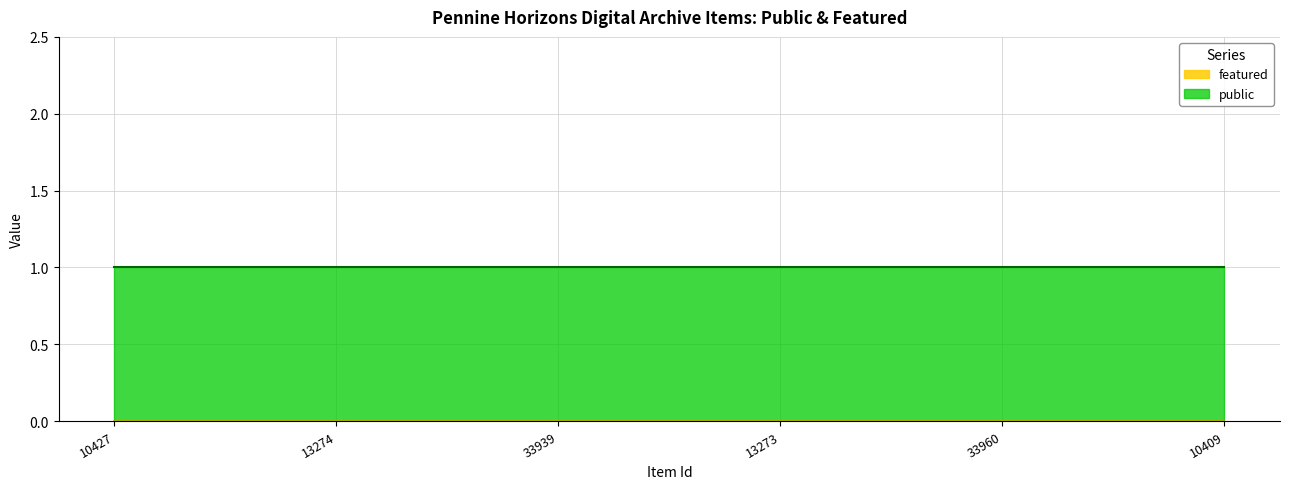

Which series changed the most between 10427 and 33960?

public